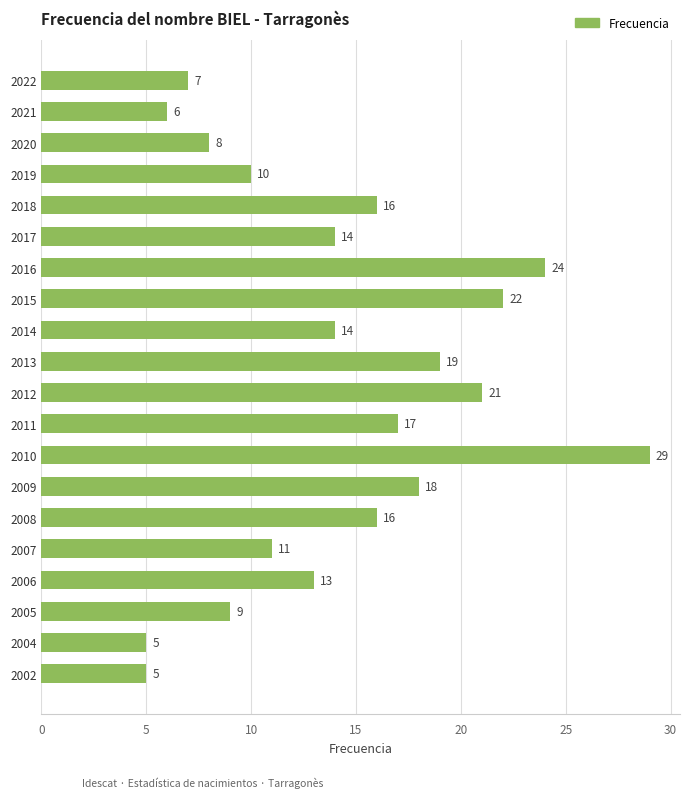

What is the sum of all values?

284